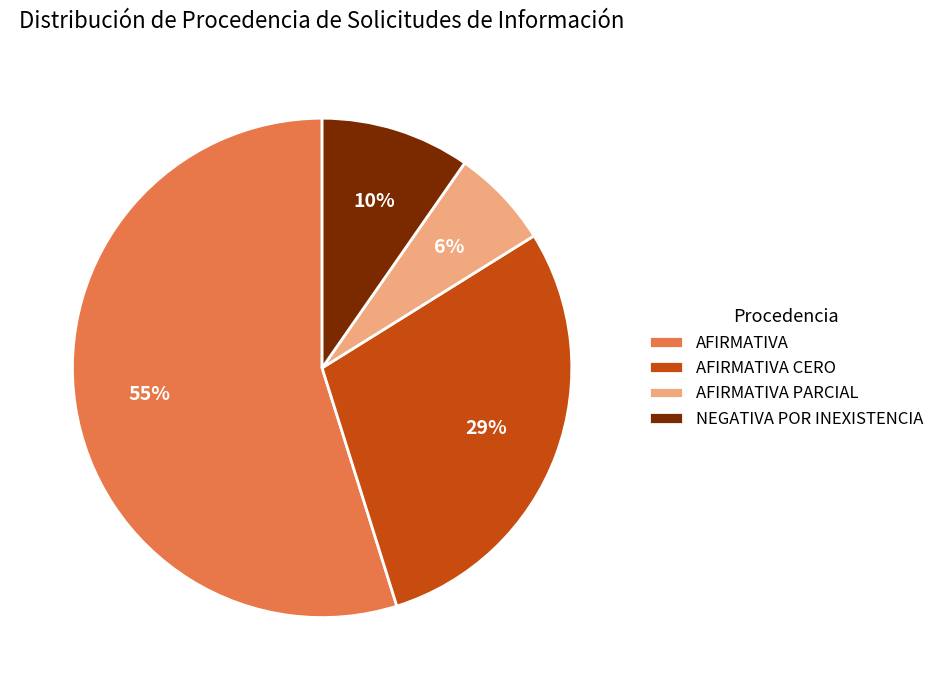

To the nearest percent, what is the average slice percentage?

25%